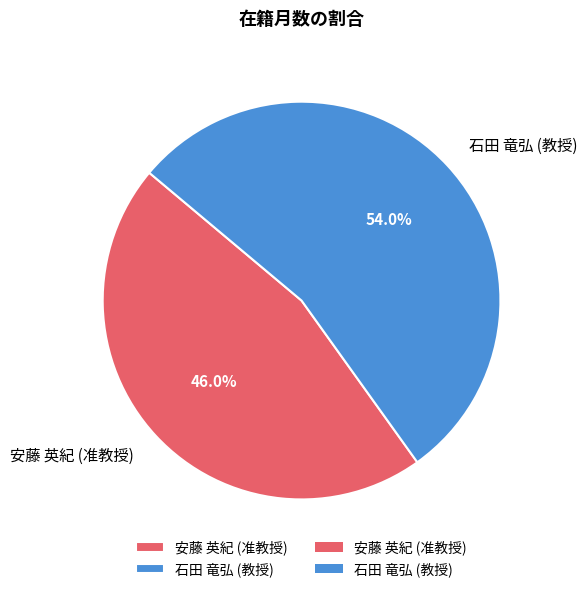

What is the largest slice in the pie chart?

石田 竜弘 (教授)